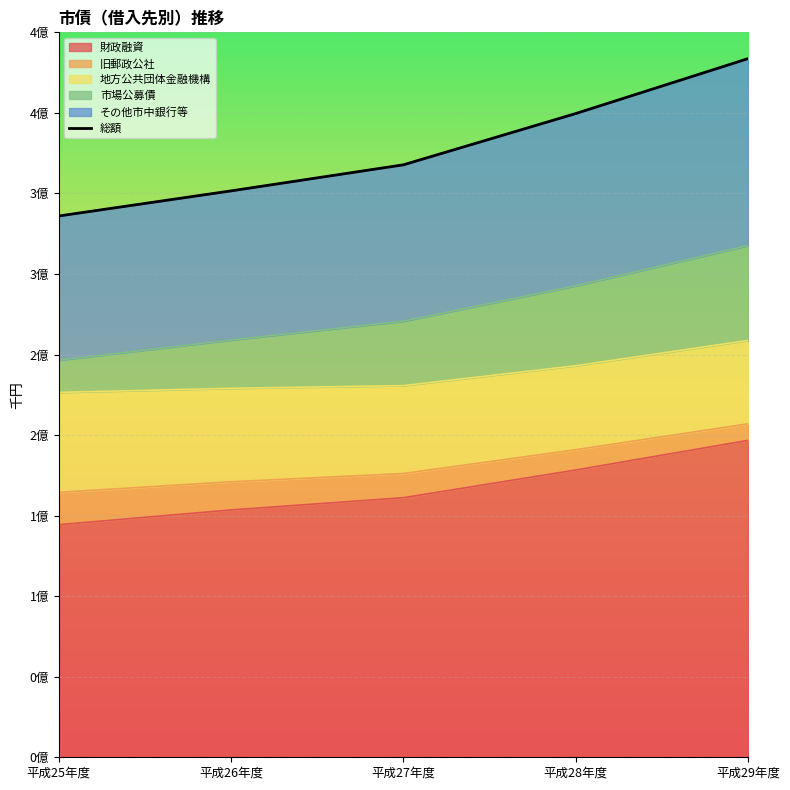

The chart shows a value of 351580413 at 平成26年度. True or false?

True